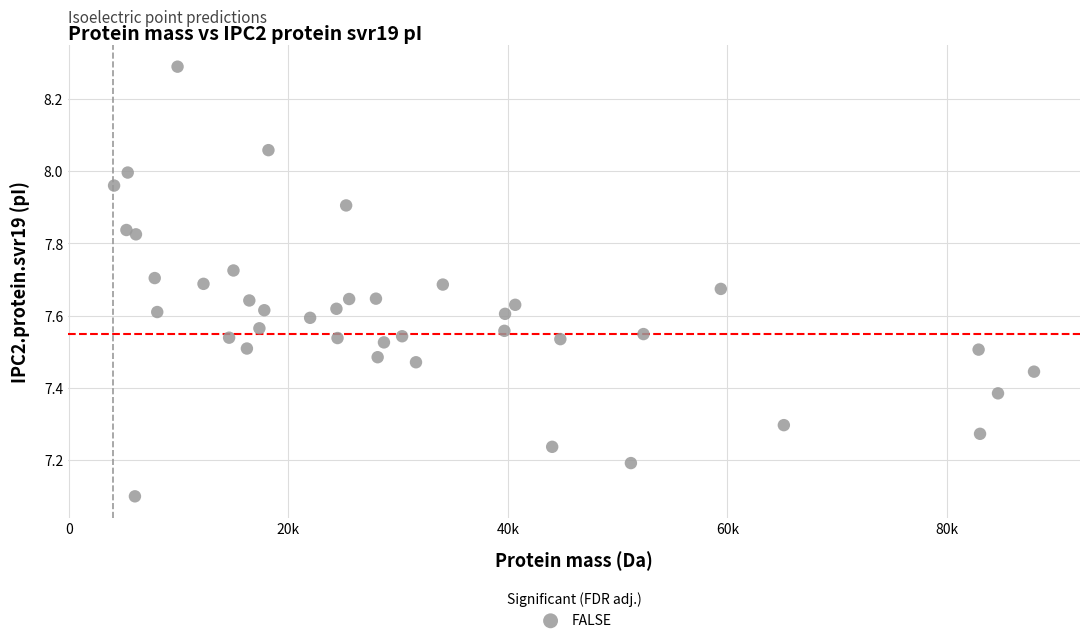

What Y value in the scatter plot is closest to 7?

7.1